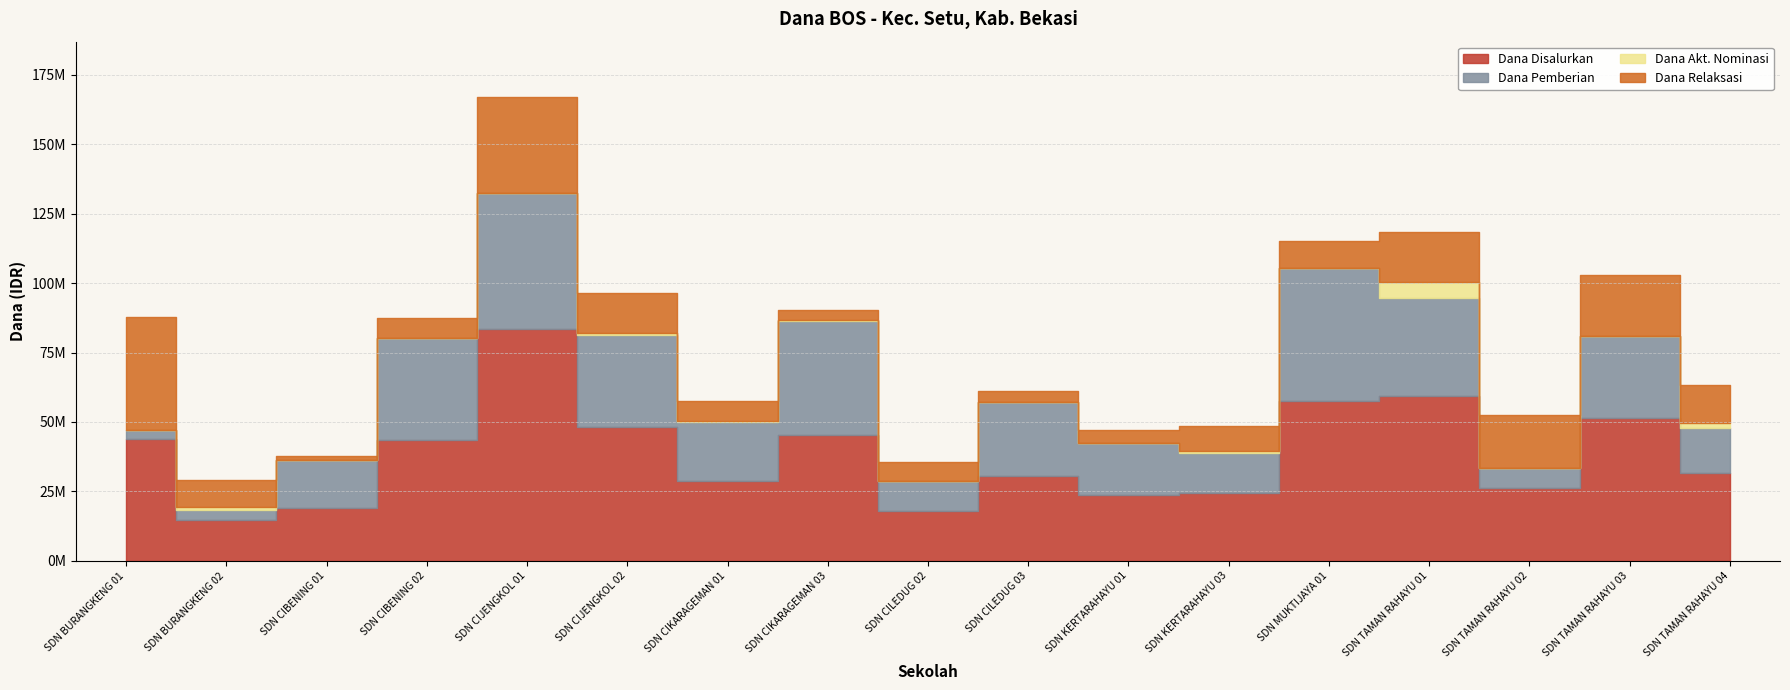

Is it true that Dana Relaksasi equals 4725000 at SD NEGERI KERTARAHAYU 01?

True